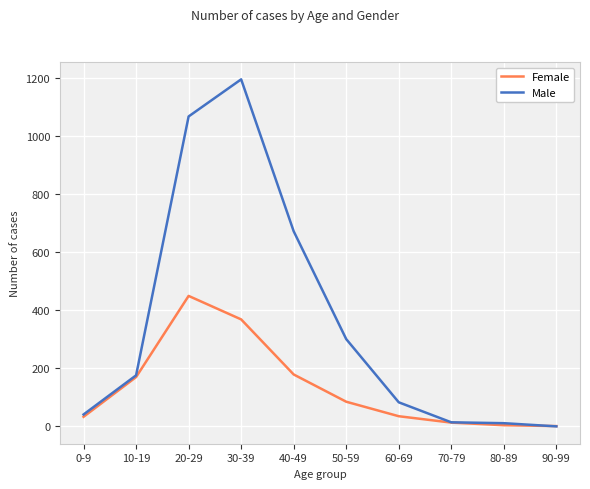

Does the chart have visible grid lines?

Yes